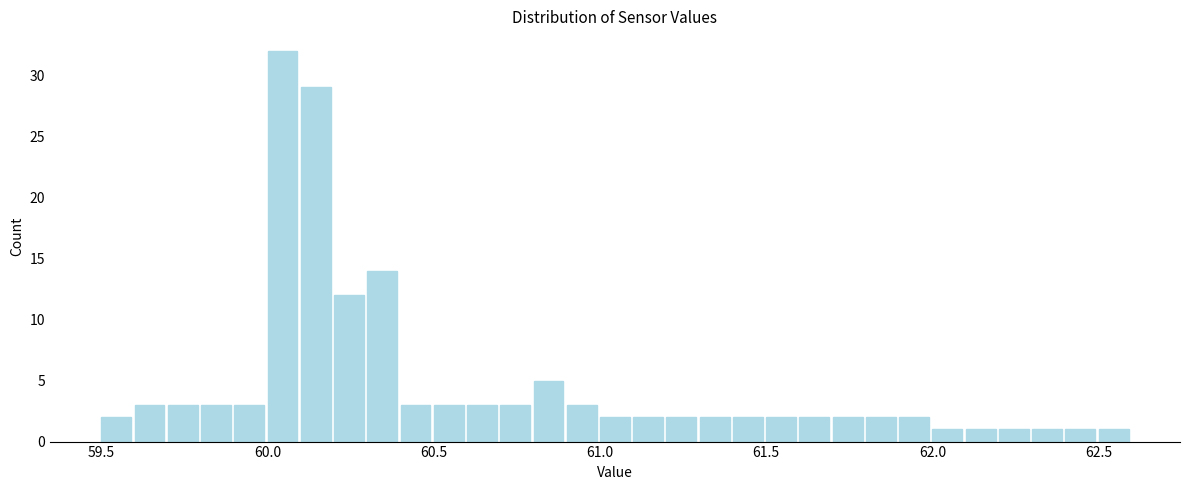

Around what value on the x-axis is the tallest bar? Give the approximate position of its centre, as read against the axis.

60.05